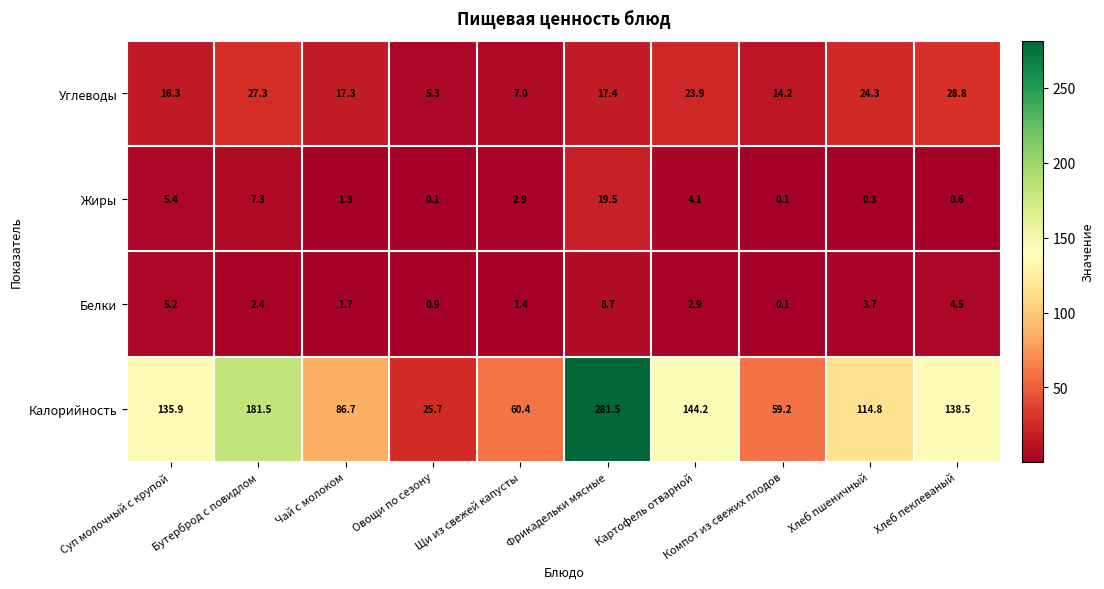

What is the spread (max minus min) of values at Овощи по сезону?

25.6